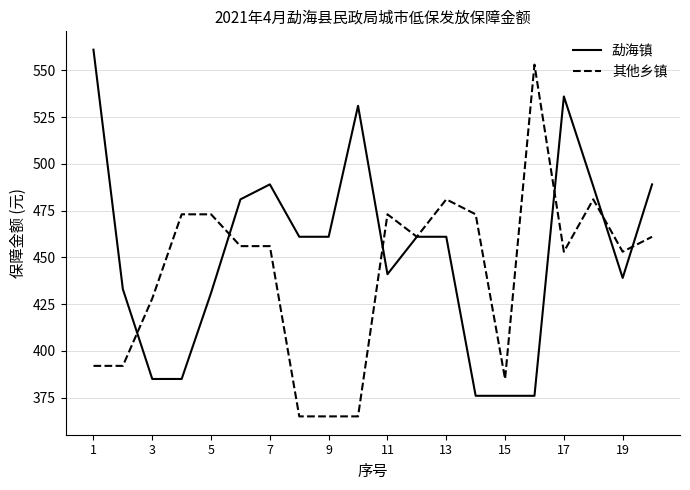

What is the highest value of the 其他乡镇 series?

553